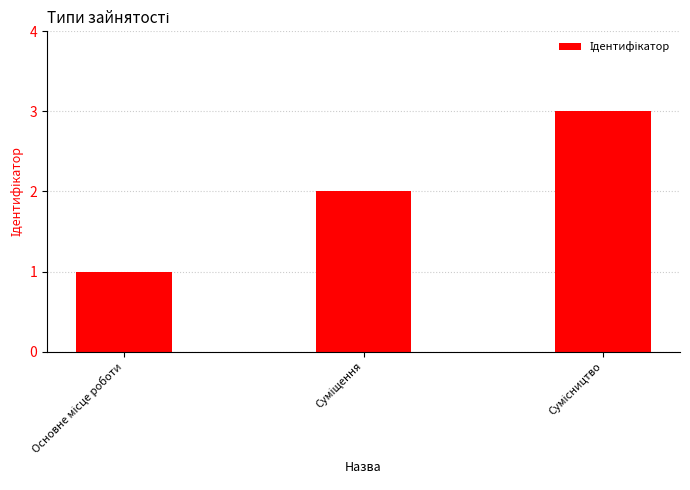

What is the greatest value displayed?

3